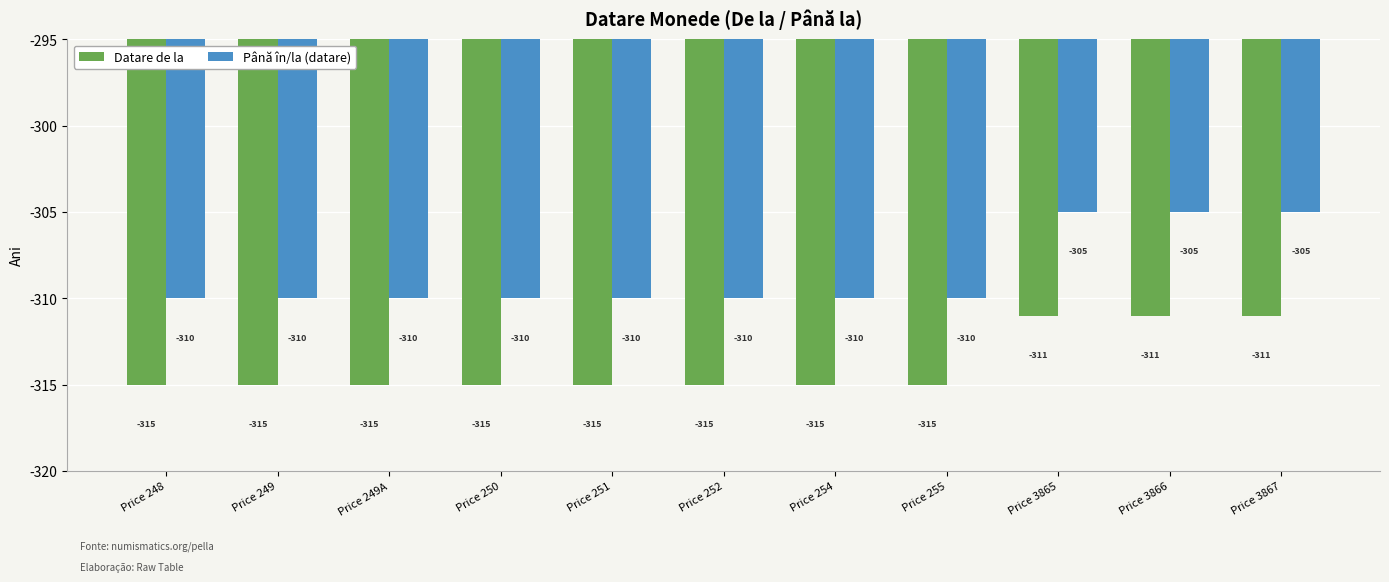

Reading right to left, transcribe all the data shown in this chart.

Datare de la: Price 3867=-311	Price 3866=-311	Price 3865=-311	Price 255=-315	Price 254=-315	Price 252=-315	Price 251=-315	Price 250=-315	Price 249A=-315	Price 249=-315	Price 248=-315
Până în/la (datare): Price 3867=-305	Price 3866=-305	Price 3865=-305	Price 255=-310	Price 254=-310	Price 252=-310	Price 251=-310	Price 250=-310	Price 249A=-310	Price 249=-310	Price 248=-310